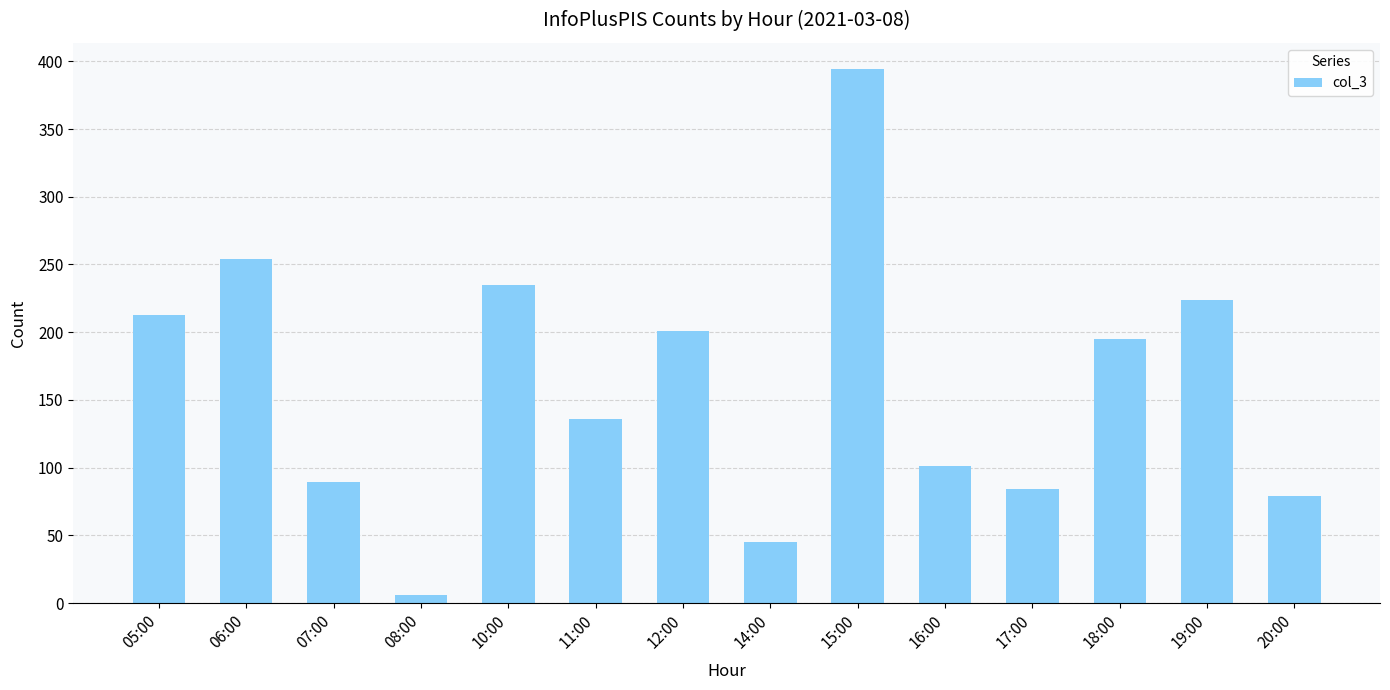

What is the value of the 10th bar from the left?

101